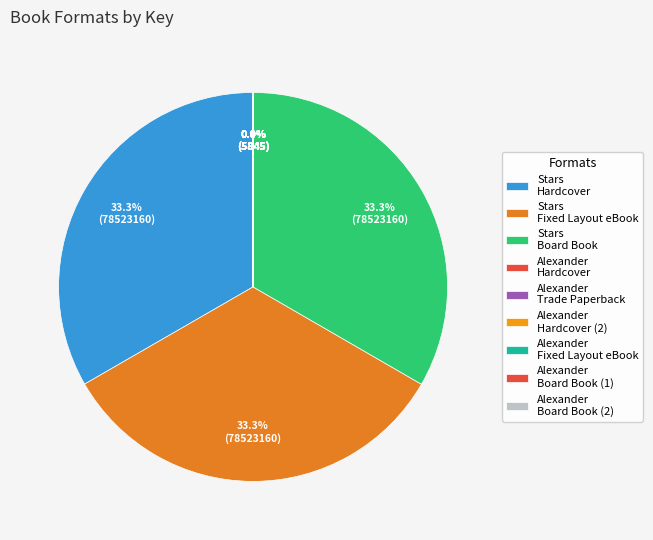

Count the number of slices in the pie.

9